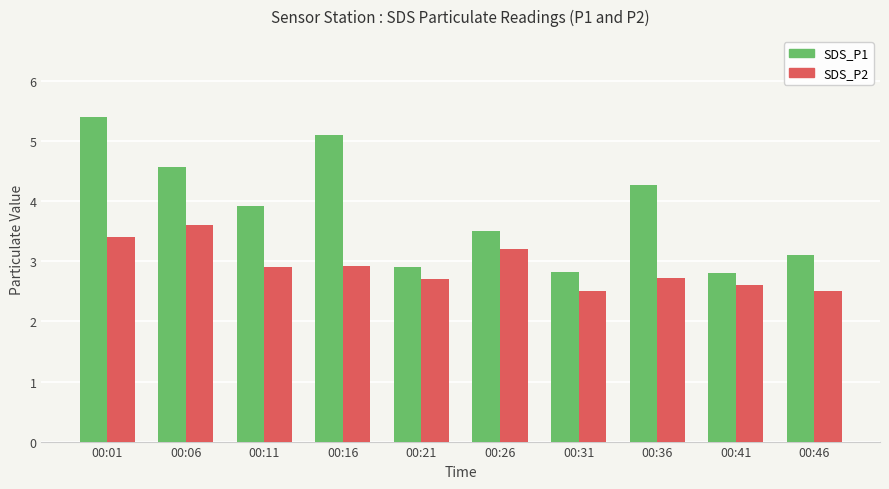

Is the value of SDS_P2 at 00:31 greater than the value of SDS_P1 at 00:06?

No